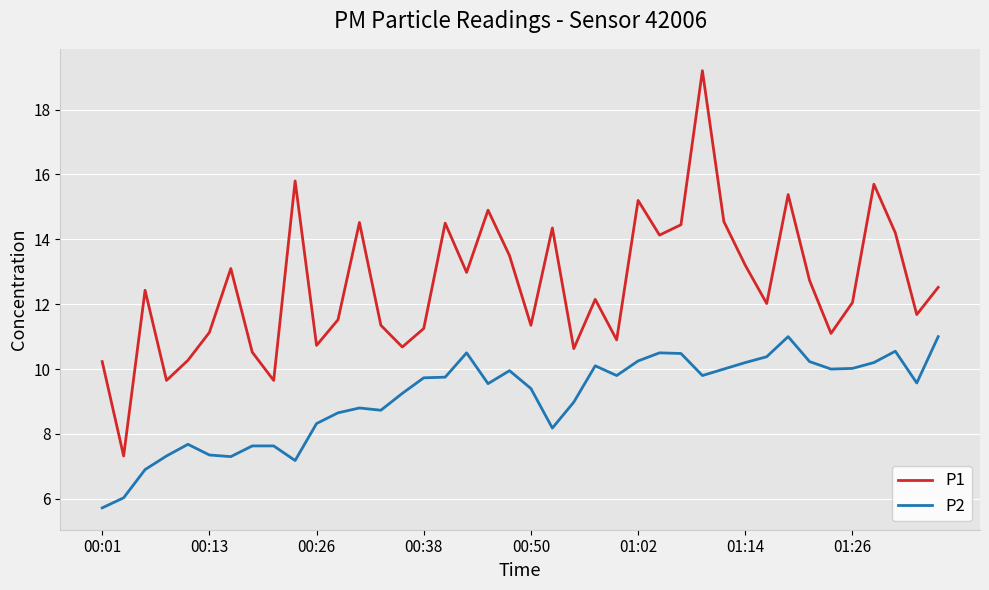

At how many categories does at least one series exceed 18?

1